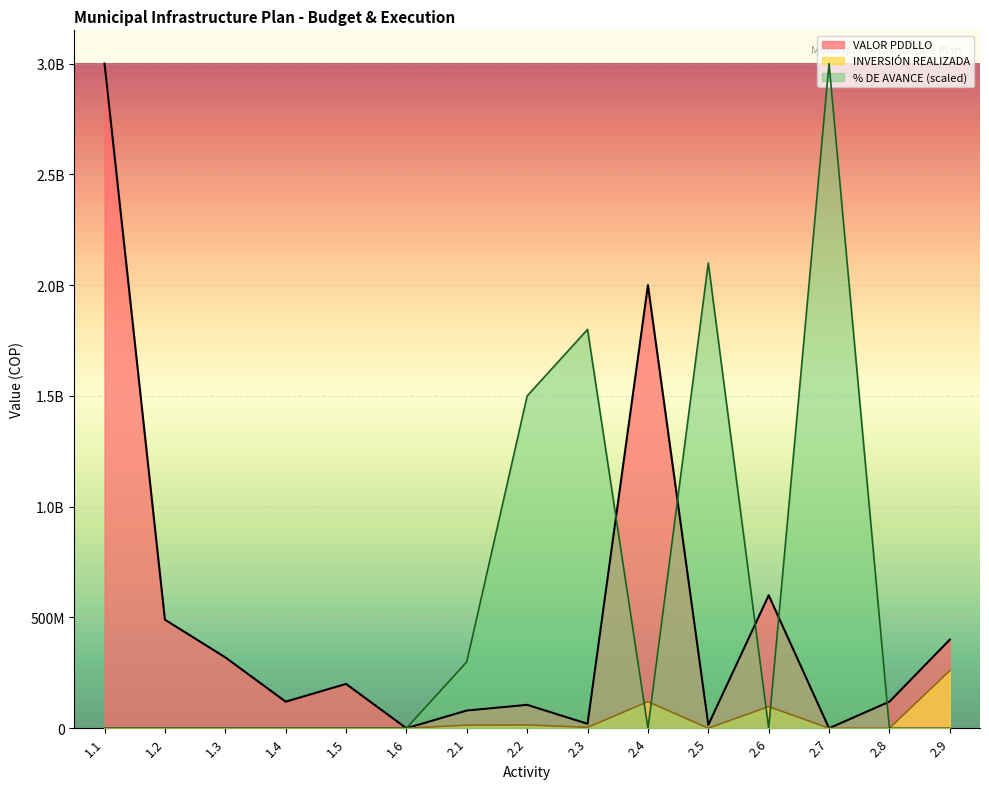

At which category does the chart reach its minimum across all series?

1.6